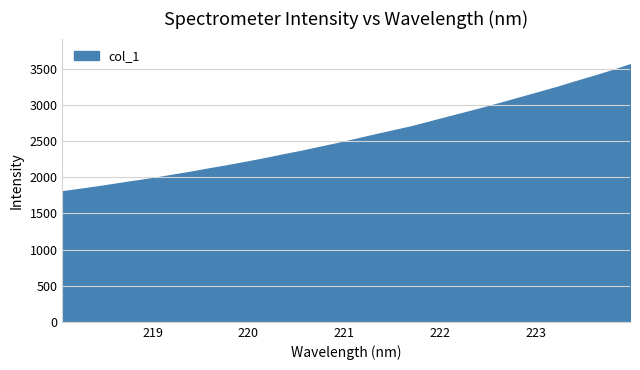

What is the greatest value displayed?

3560.5